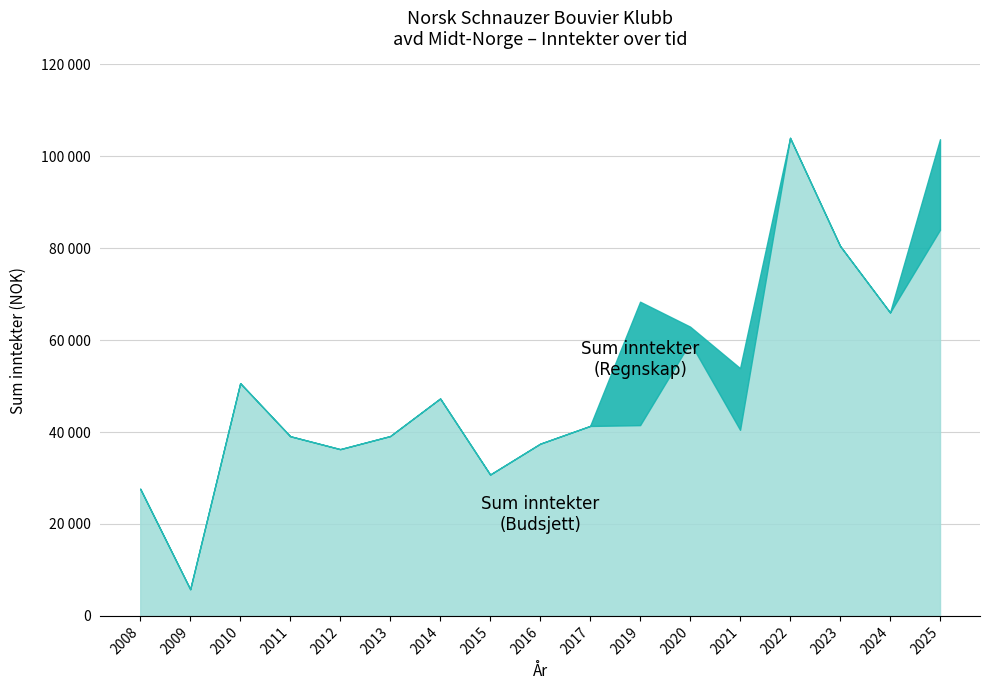

True or false: Sum inntekter (Budsjett) and Sum inntekter (Regnskap) intersect in this chart.

False